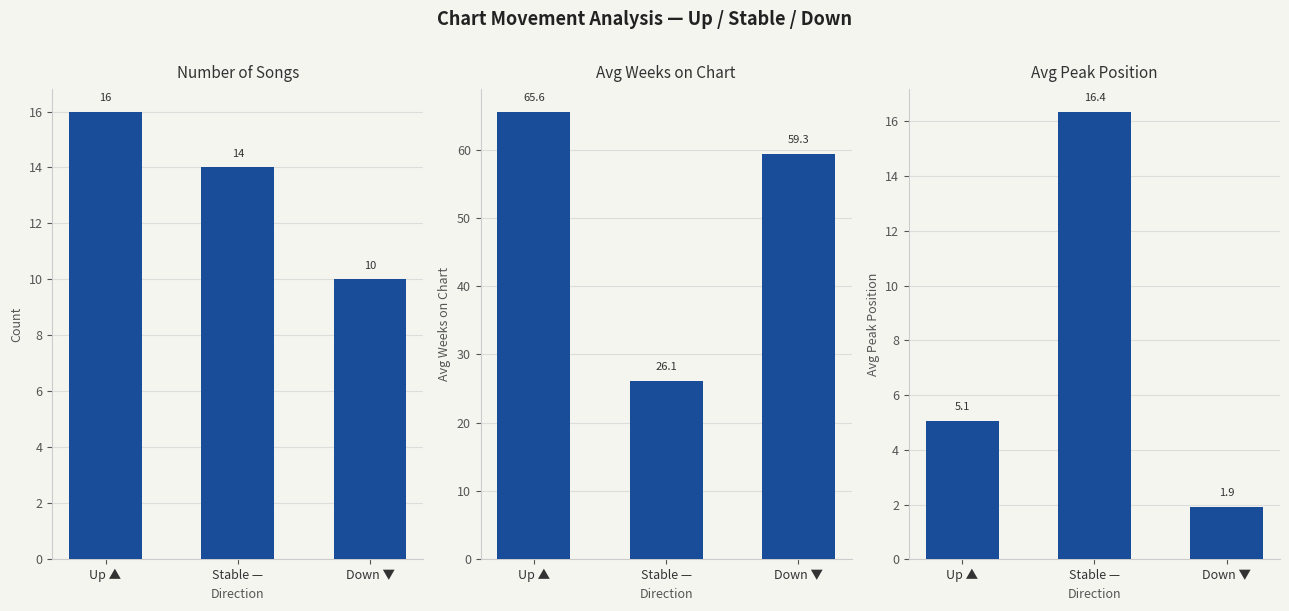

Which category has the lowest value in the Count series?

Down ▼